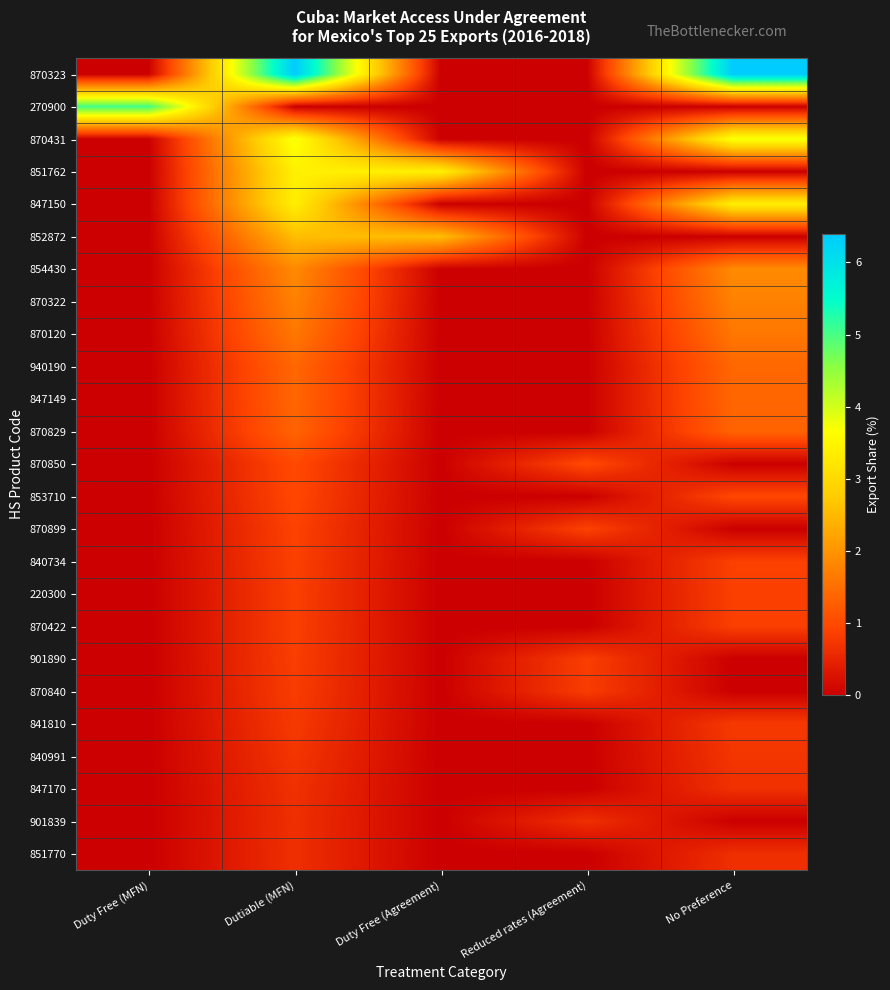

Which series has the largest total across all categories?

870323